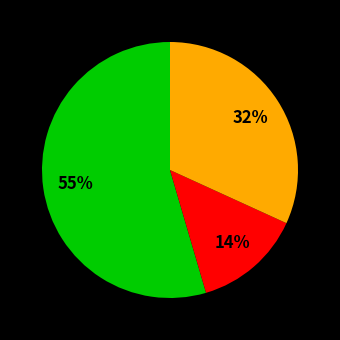

Is there any slice that represents more than half of the pie?

Yes